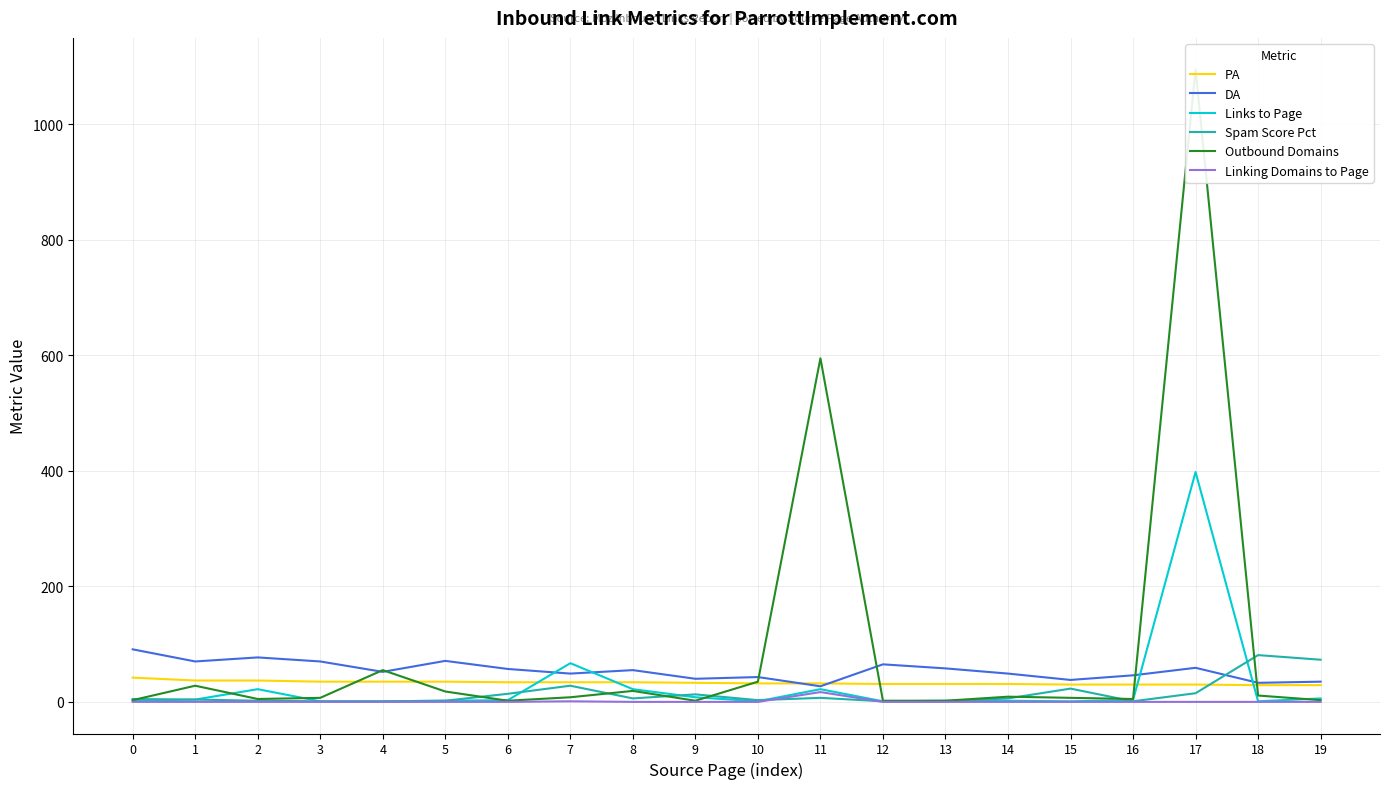

Reading right to left, extract all data points from this chart.

PA: 29	29	30	30	30	31	31	31	32	32	33	34	34	34	35	35	35	37	37	42
DA: 35	33	59	46	38	49	58	65	27	43	40	55	49	57	71	52	70	77	70	91
Links to Page: 6	1	398	3	1	2	2	1	22	1	8	22	67	3	2	1	1	22	4	2
Spam Score Pct: 73	81	15	1	23	6	1	1	7	3	13	6	28	14	2	1	1	2	4	5
Outbound Domains: 3	11	1095	5	7	9	2	2	595	35	2	19	8	2	18	55	7	5	28	3
Linking Domains to Page: 0	0	0	0	0	0	0	0	17	0	0	0	1	0	0	0	0	0	0	0